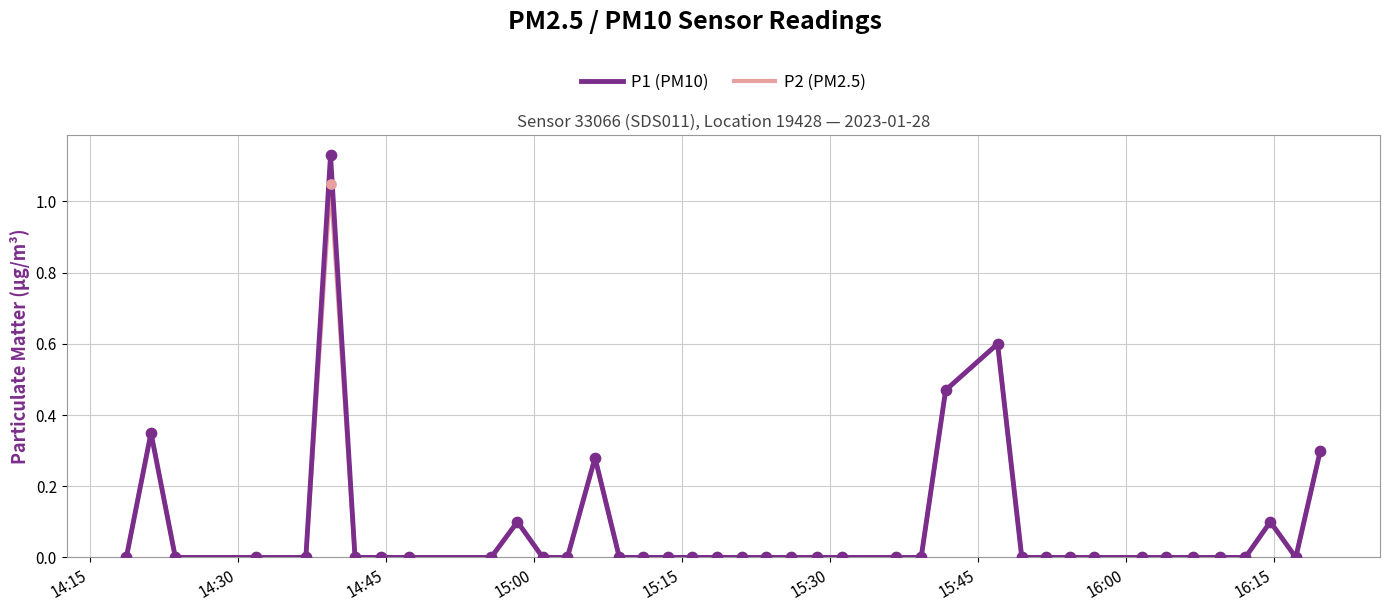

Which series has the widest spread of values?

P1 (PM10)